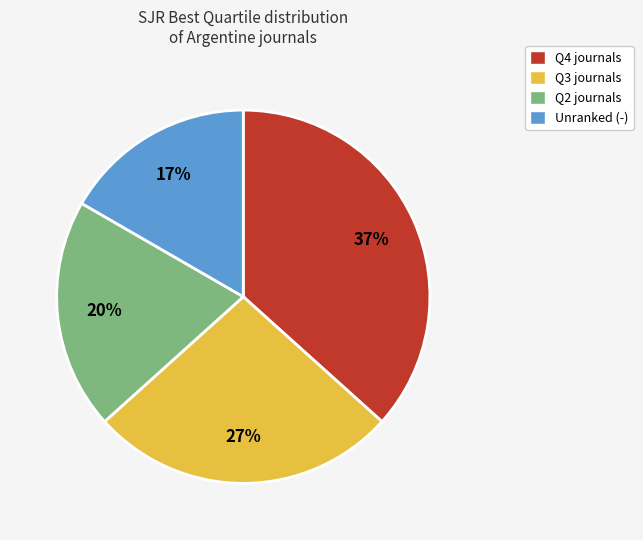

Count the number of slices in the pie.

4